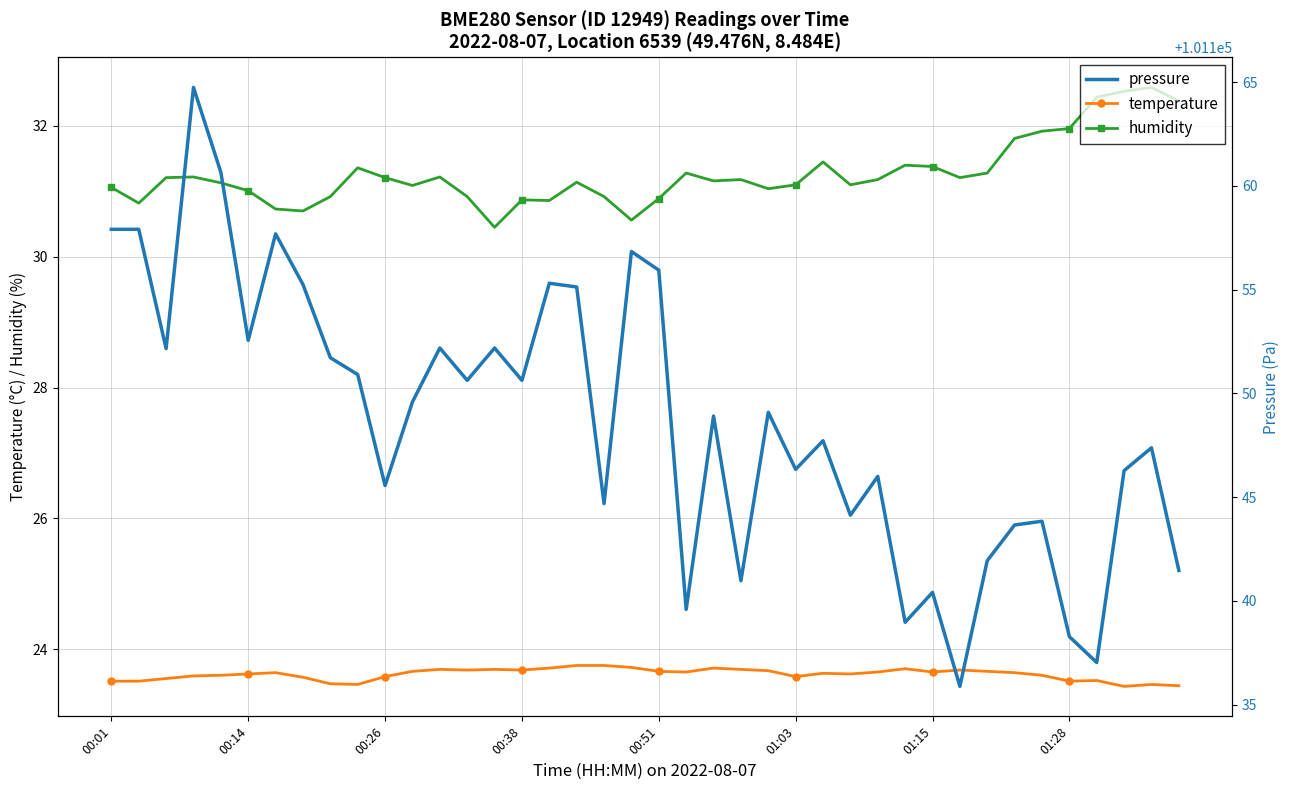

Where does the humidity series first go above 31?

00:01